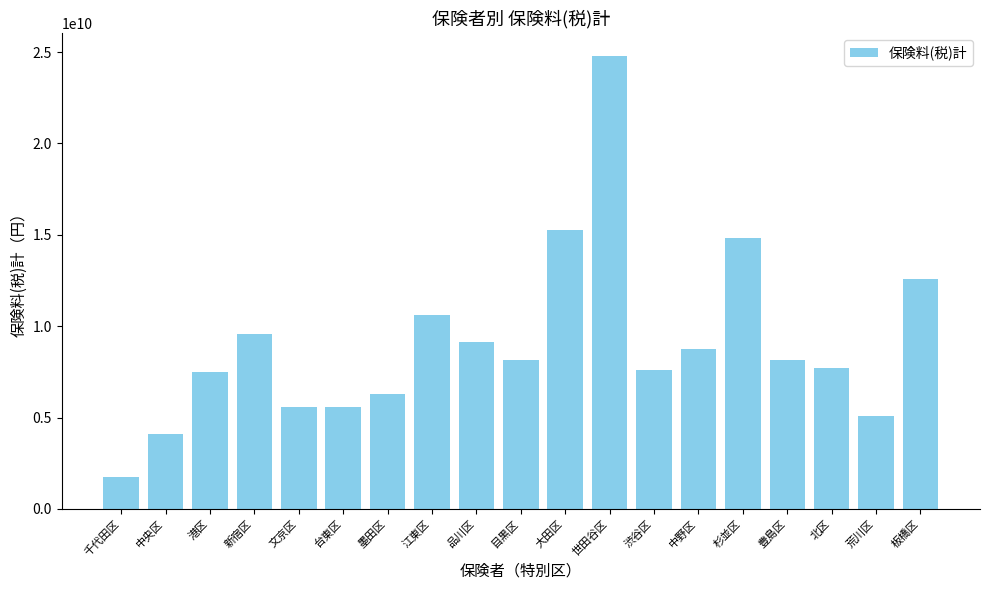

What is the value of the 16th bar from the left?

8138360809